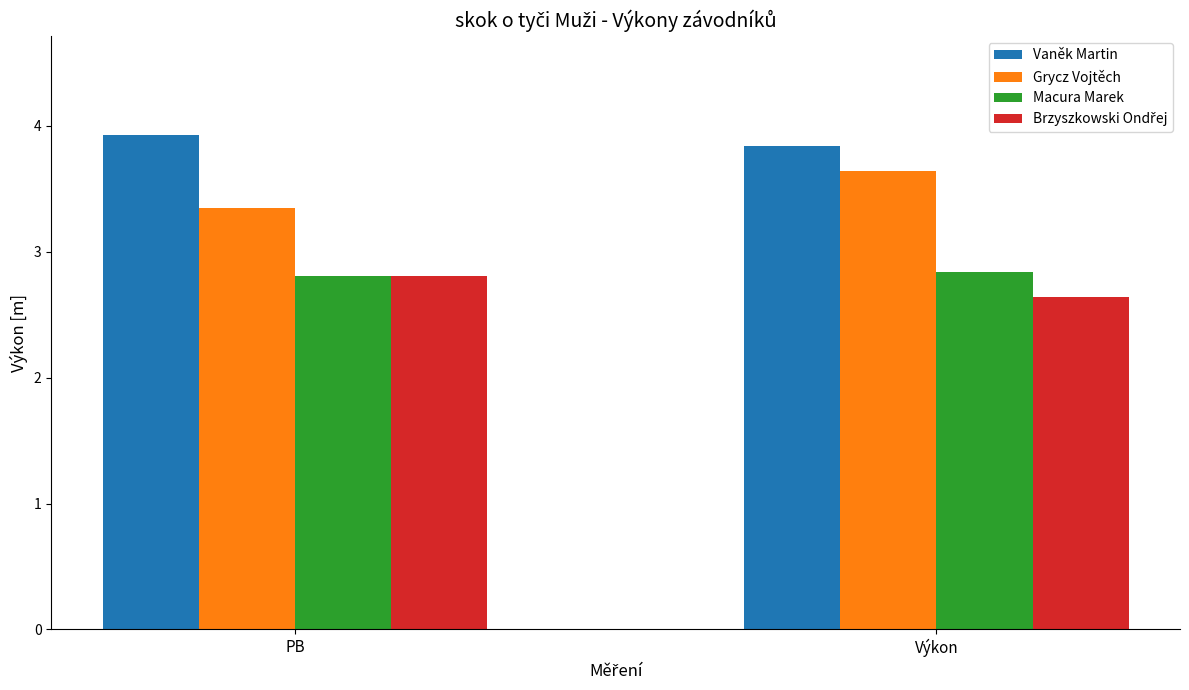

Rank the categories by Grycz Vojtěch value from highest to lowest.

Výkon, PB